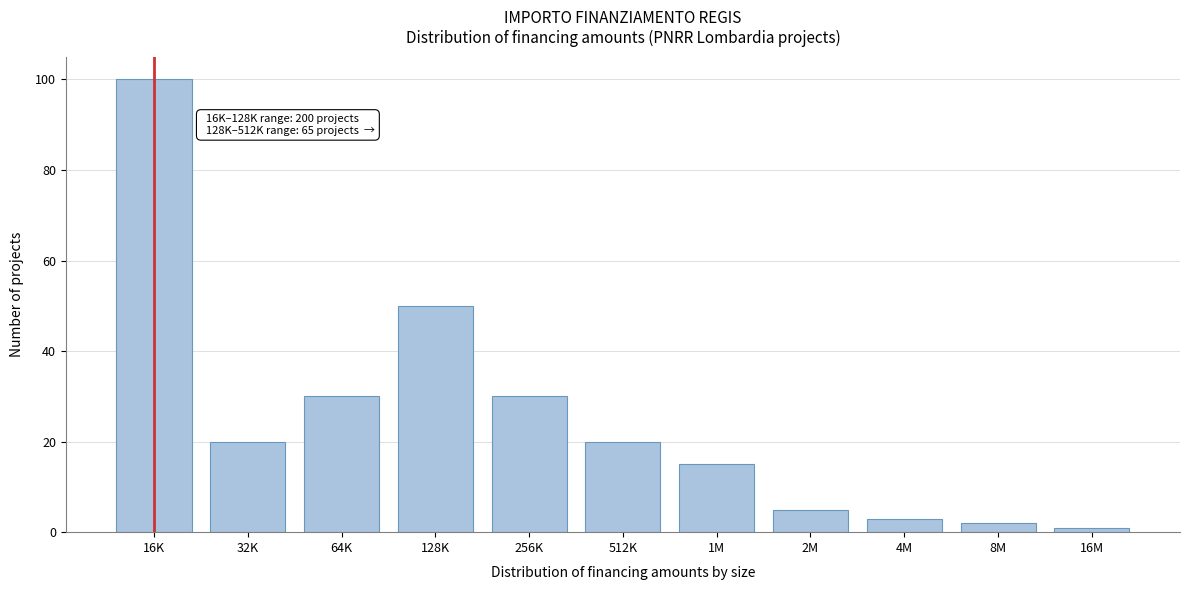

Reading left to right, transcribe all the data shown in this chart.

100	20	30	50	30	20	15	5	3	2	1